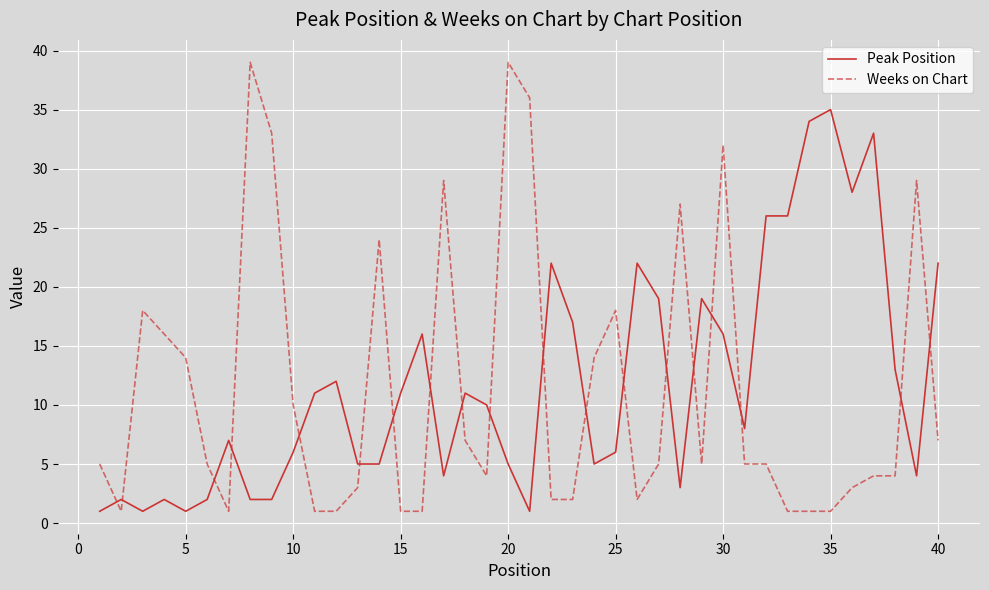

What is the maximum value shown in the chart?

39